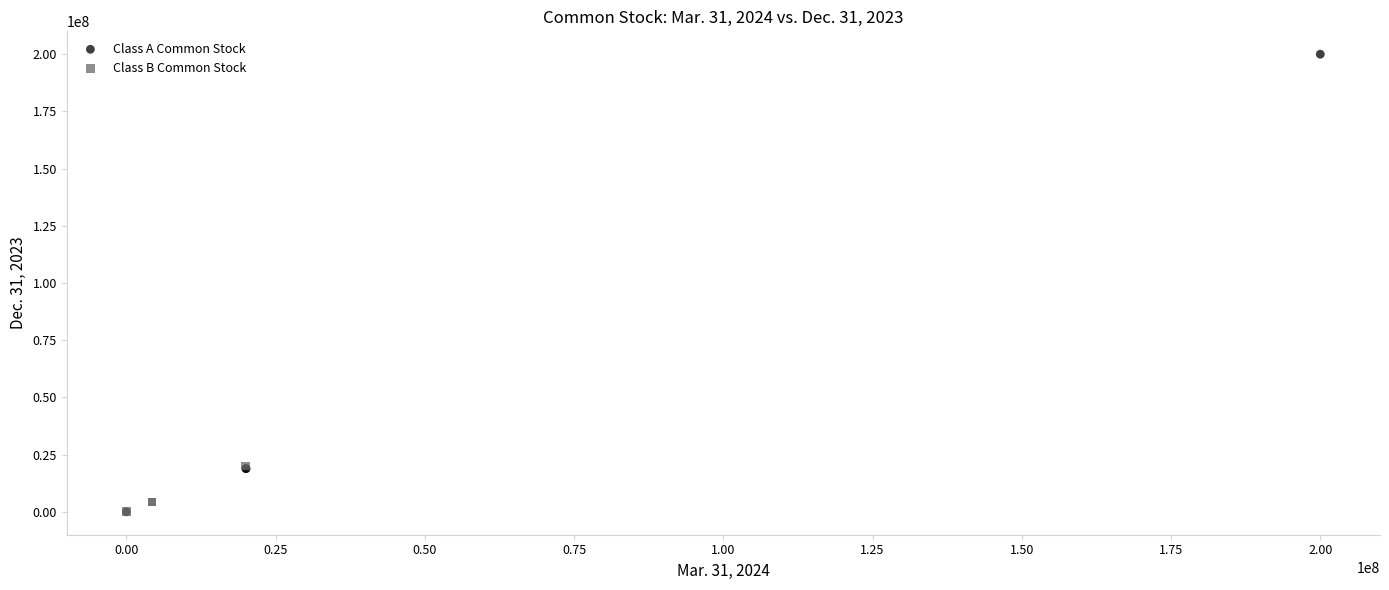

Which series has the widest spread of Y values?

Class A Common Stock